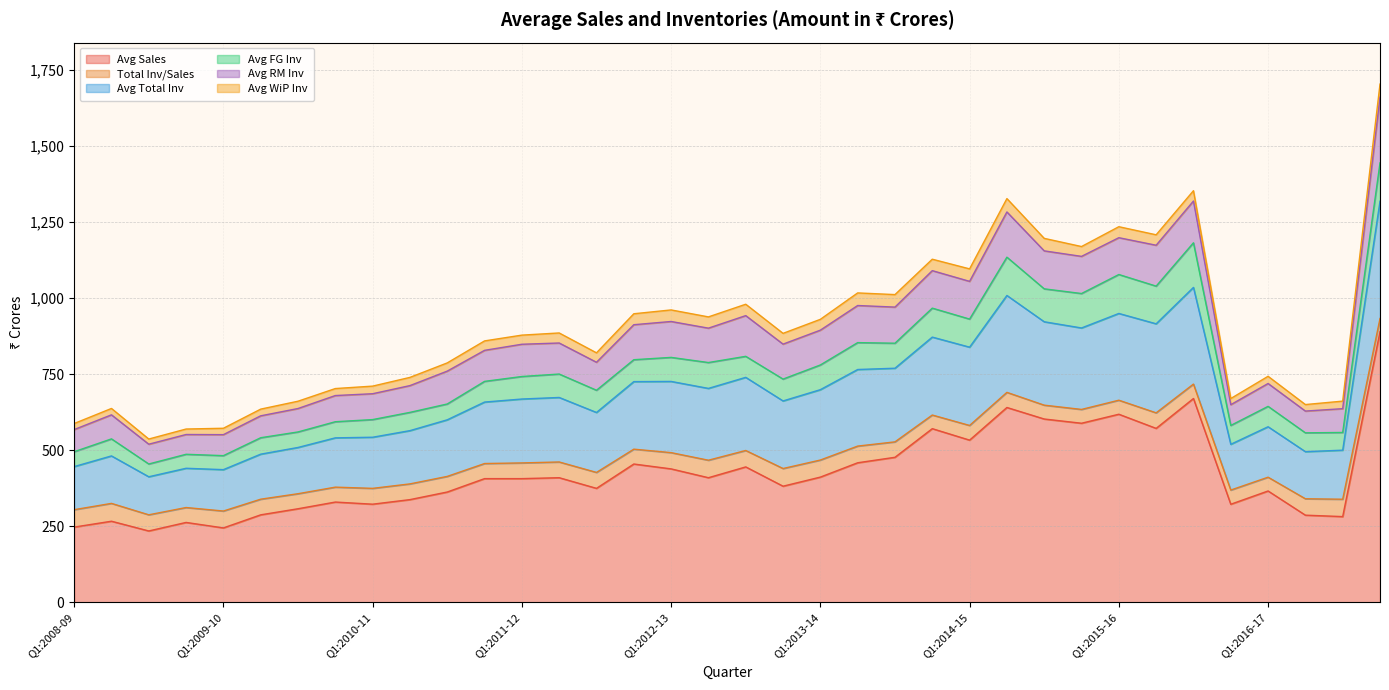

Which series has the largest range (max minus min)?

Avg Sales